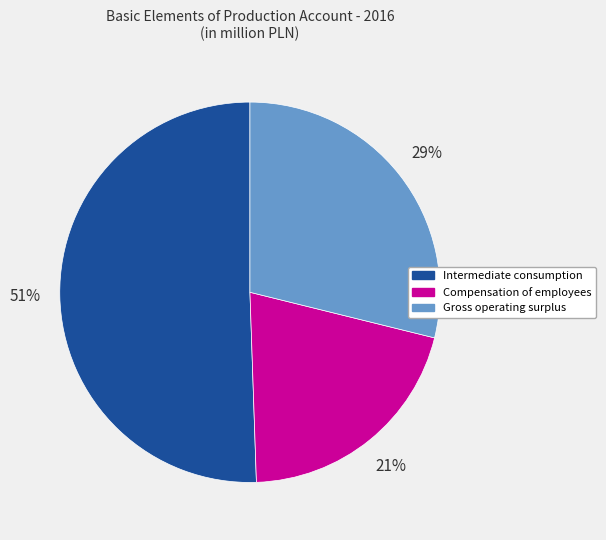

Which category has the smallest portion of the pie?

Compensation of employees